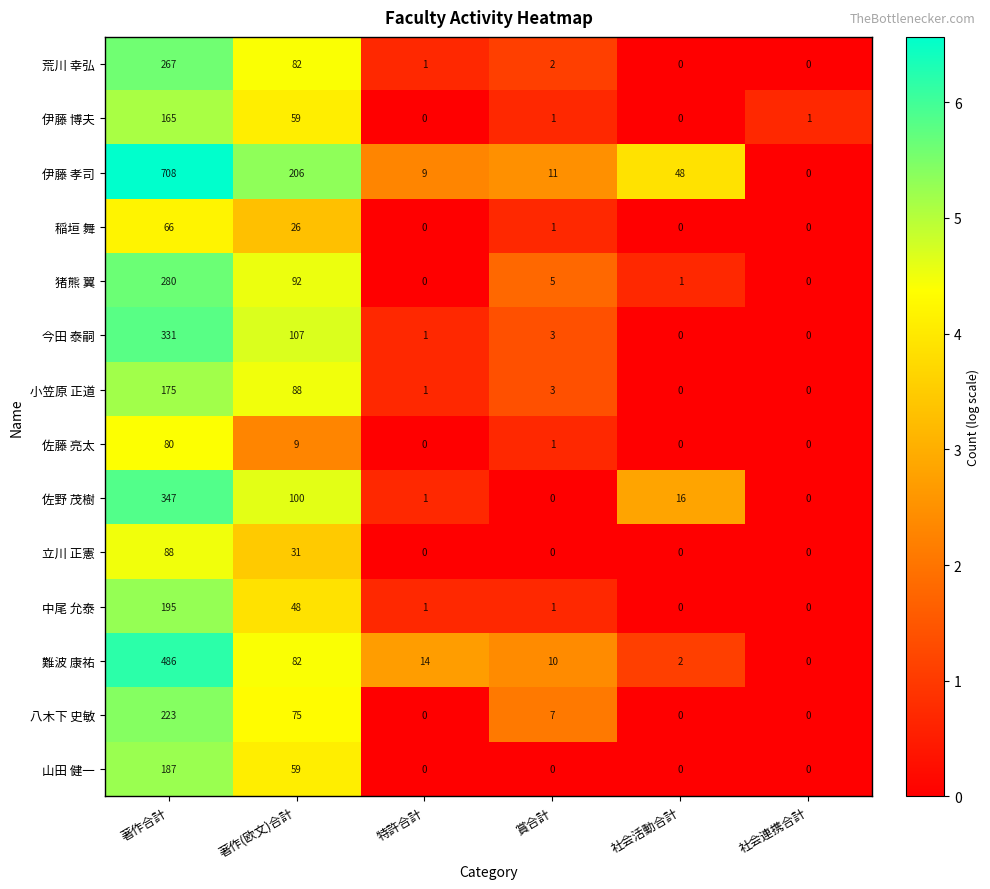

How many positive values does the 中尾 允泰 series have?

4